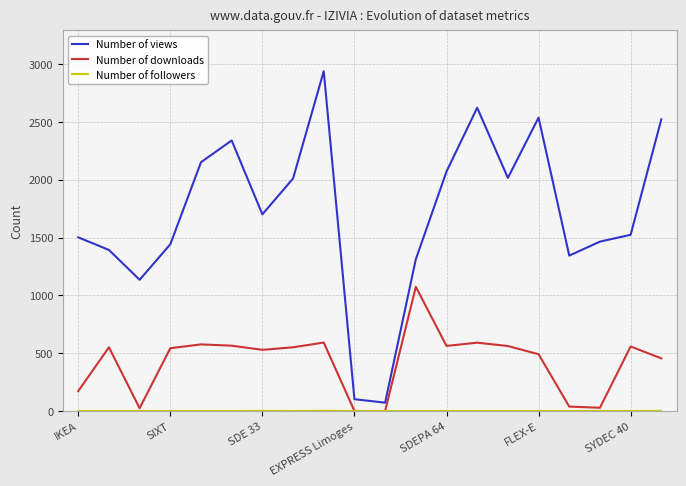

Which series has the largest total across all categories?

Number of views